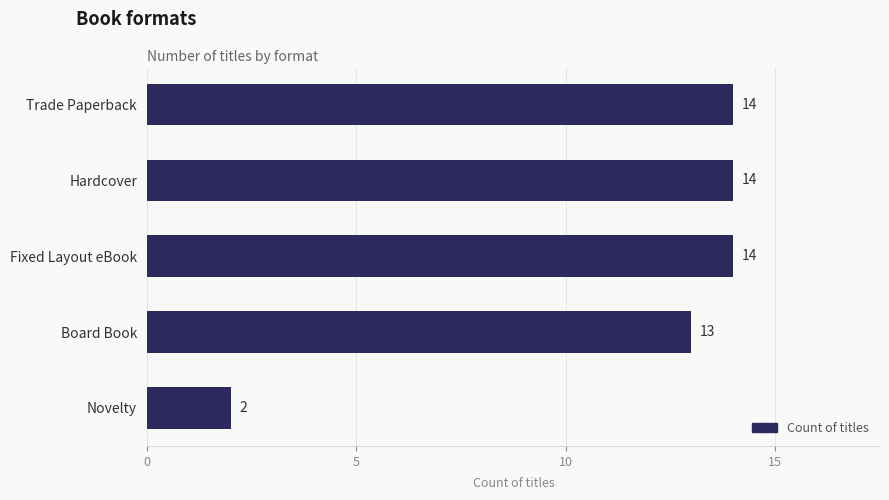

The value at Fixed Layout eBook is 8. True or false?

False